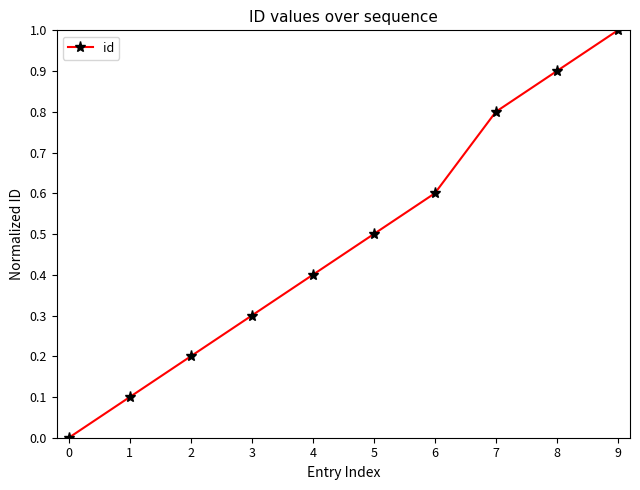

Is it true that the value at 5 is 0.7?

False